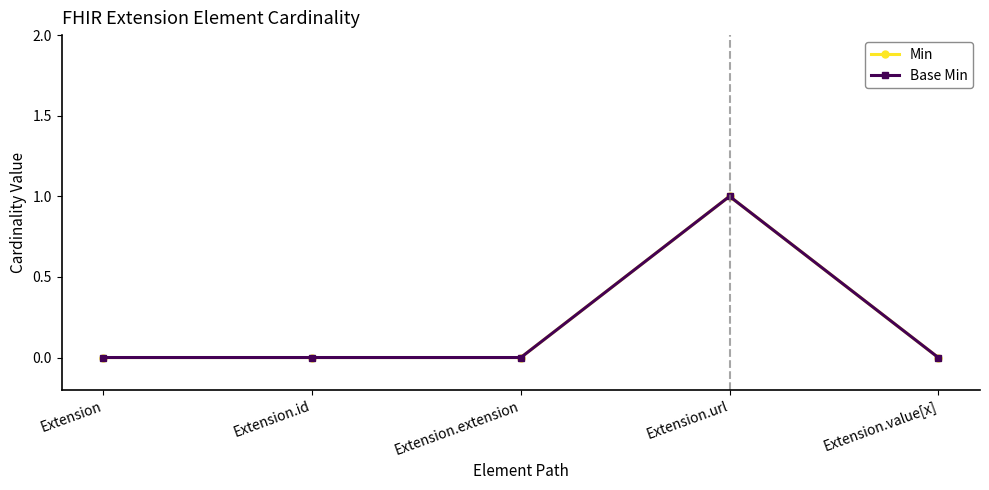

Does the chart have visible grid lines?

No